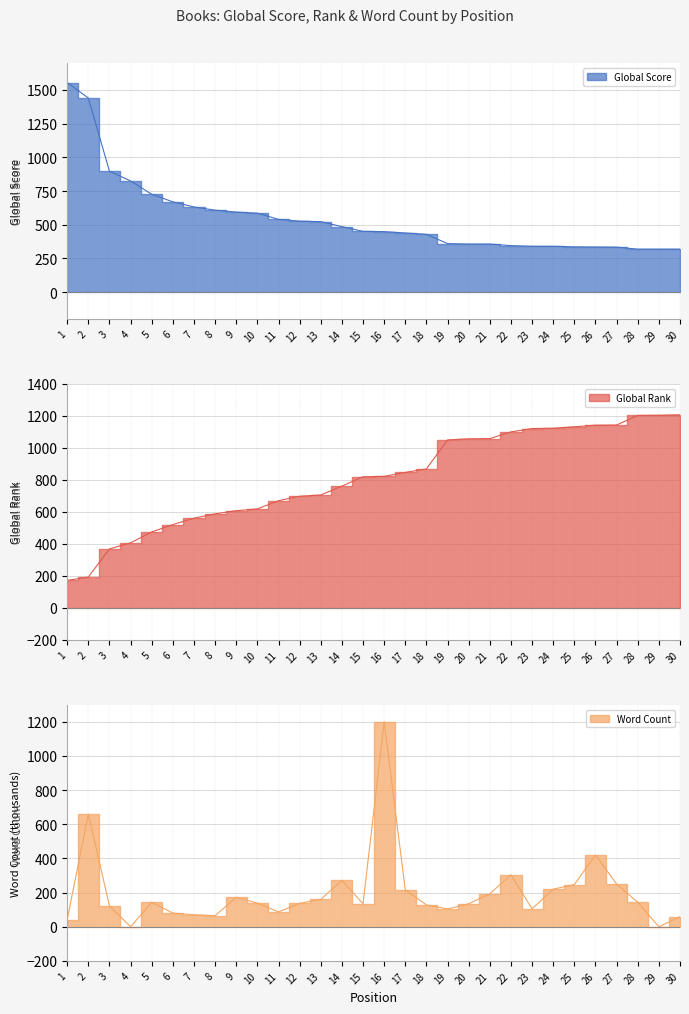

Is it true that Word Count equals 97.8 at 25?

False